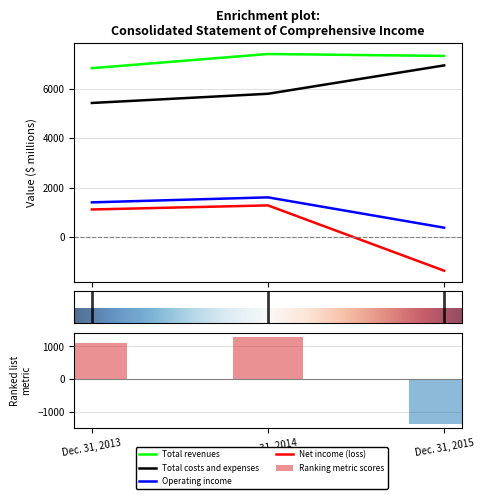

What is the smallest value displayed?

-1358